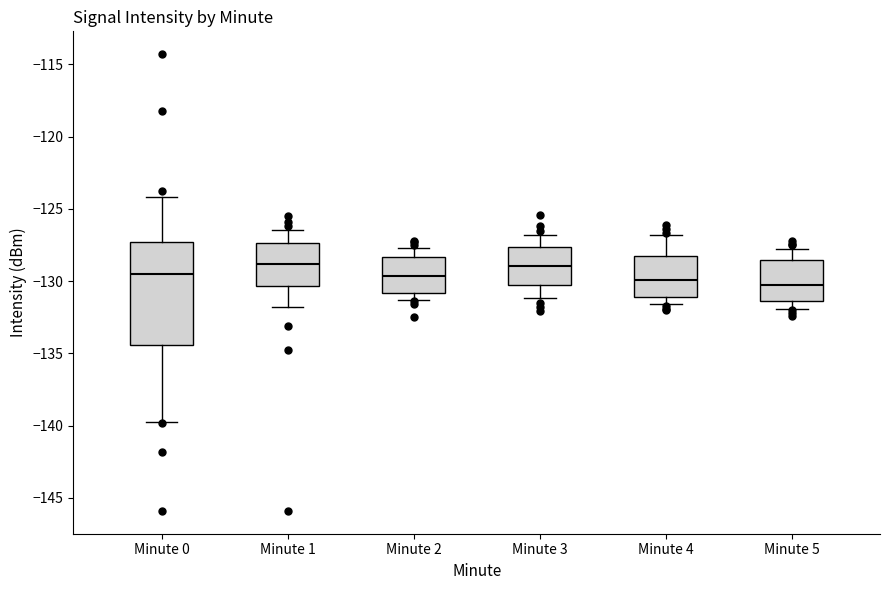

Where is the lower edge of the box for Minute 1 on the y-axis? The values are not printed on the chart, so give them approximately, as read against the axis.

-130.5